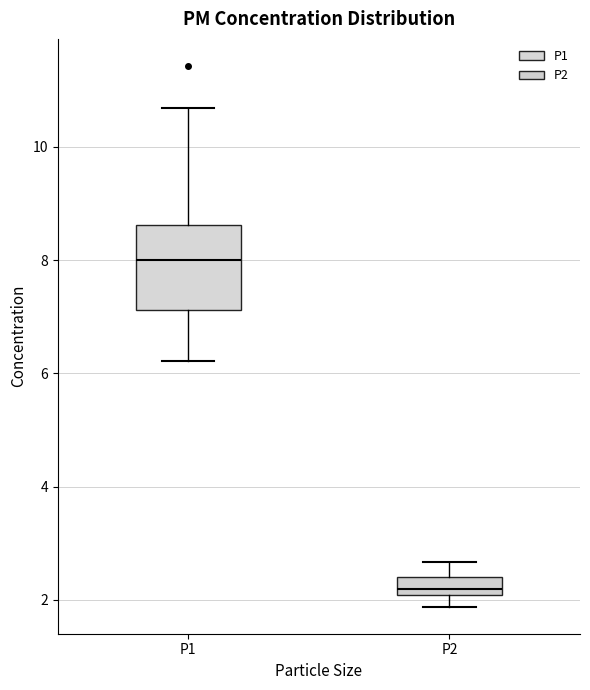

Which box's median line is the lowest?

P2